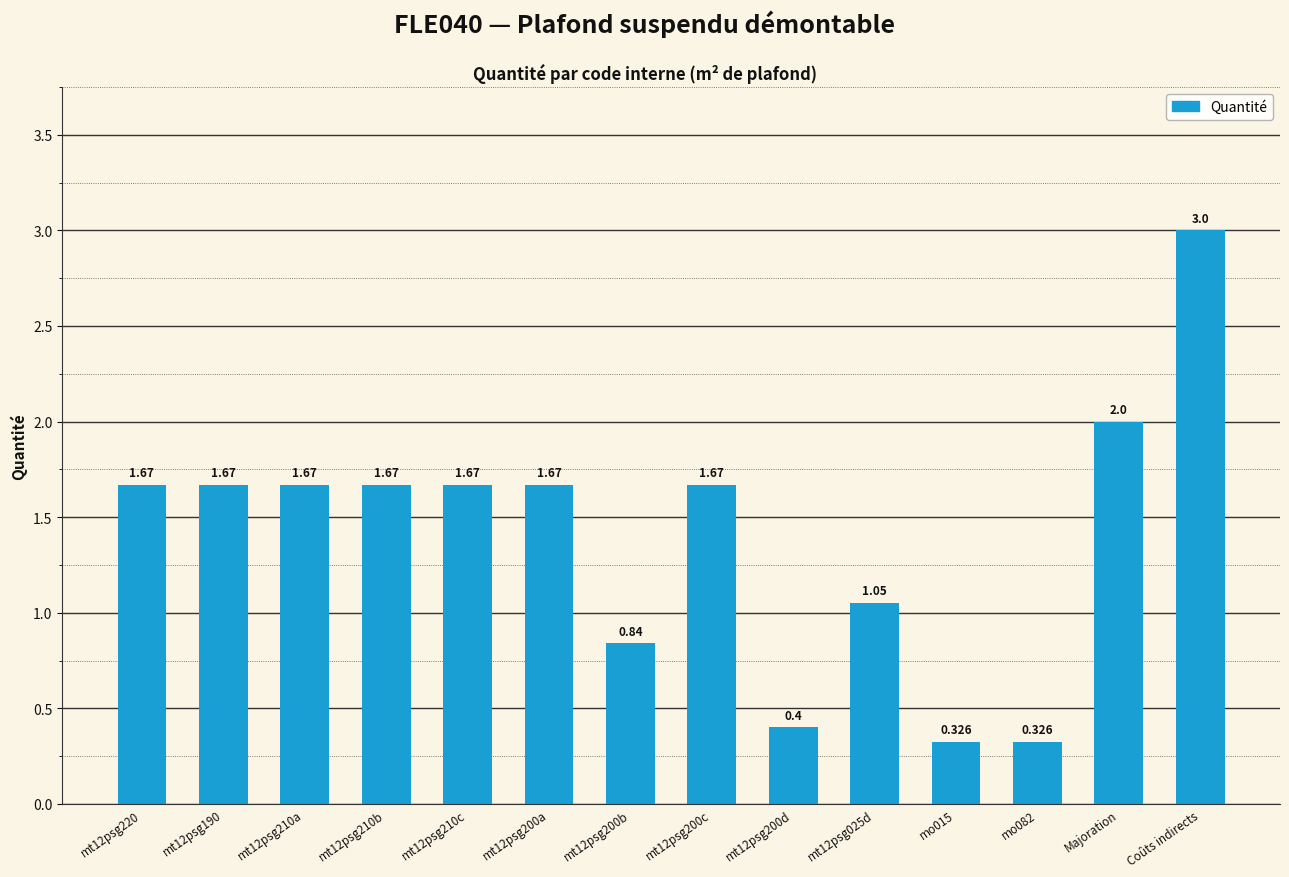

Which has a higher value, mt12psg200b or mo015?

mt12psg200b